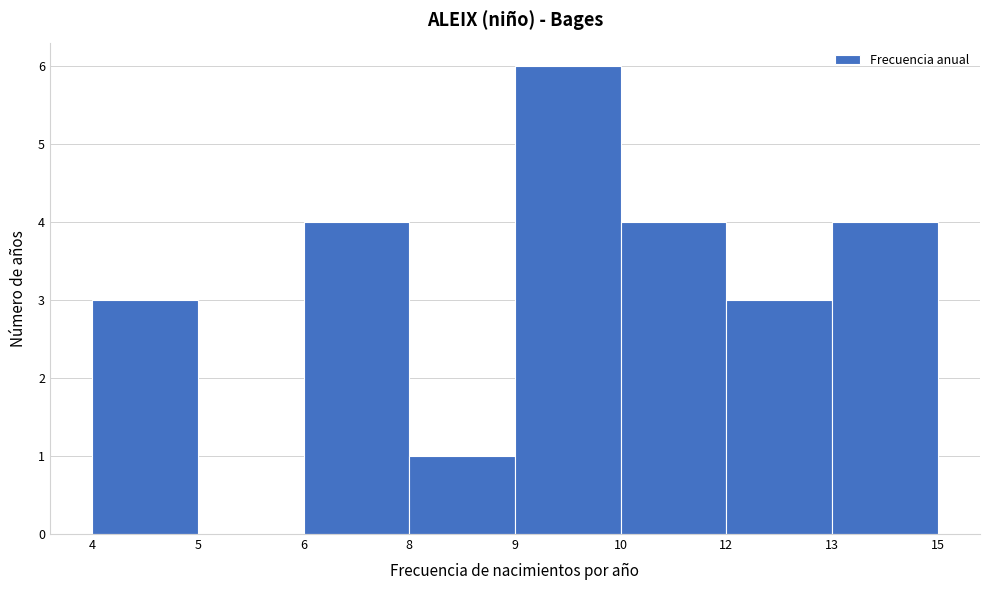

Reading left to right, extract all data points from this chart.

4=3	5=0	6=4	8=1	9=6	10=4	12=3	13=4